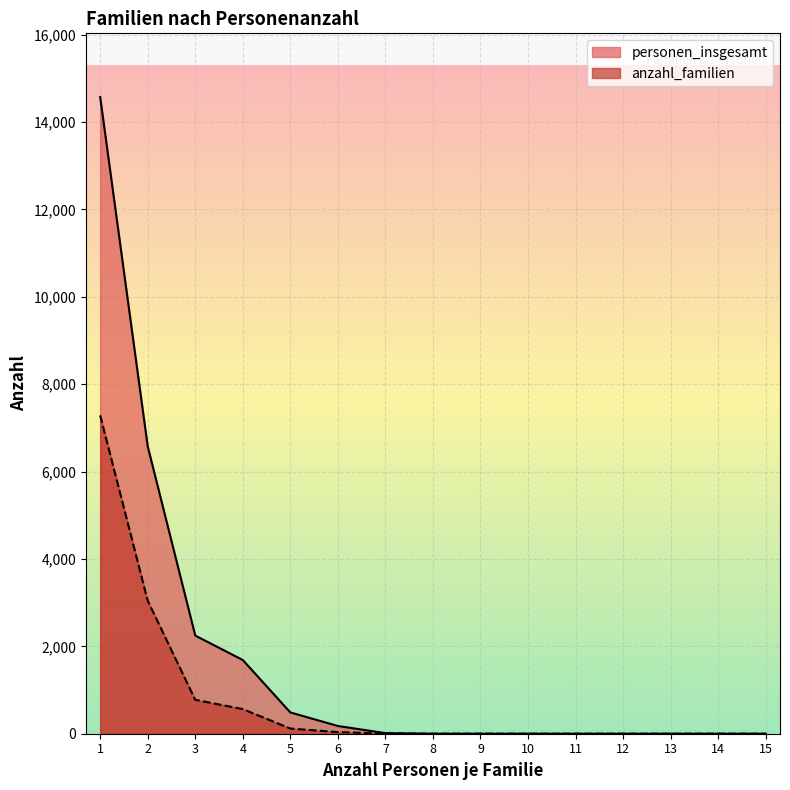

Reading left to right, transcribe all the data shown in this chart.

personen_insgesamt: 1=14571	2=6578	3=2246	4=1687	5=487	6=177	7=14	8=0	9=0	10=0	11=0	12=0	13=0	14=0	15=0
anzahl_familien: 1=7285	2=3044	3=776	4=563	5=119	6=37	7=4	8=0	9=0	10=0	11=0	12=0	13=0	14=0	15=0